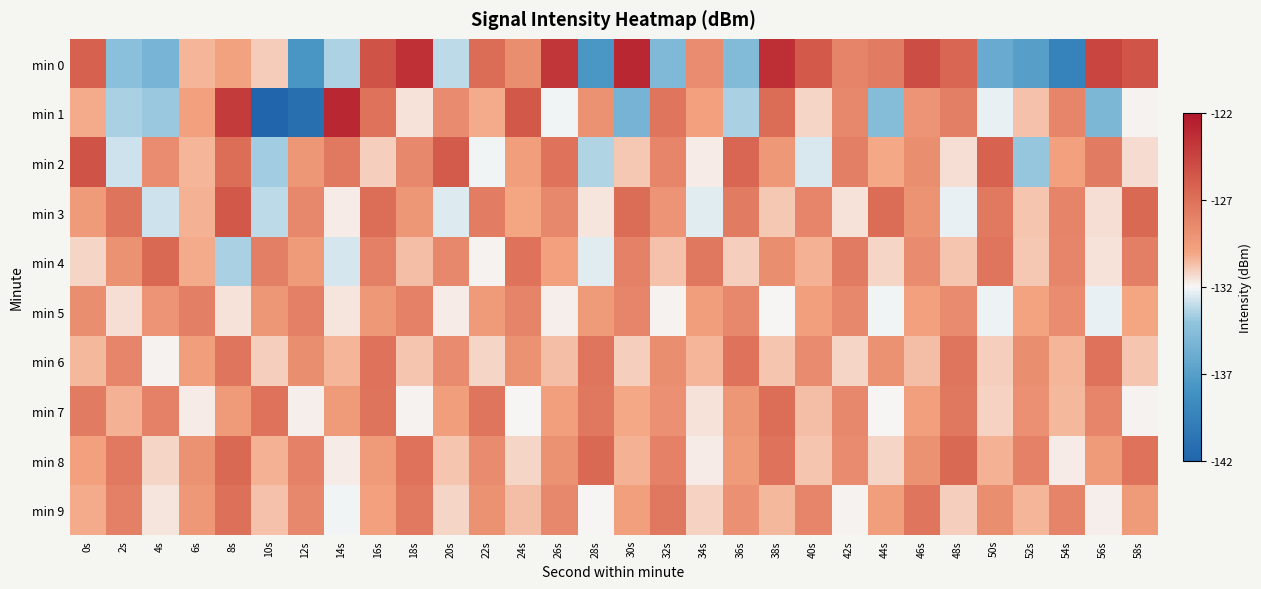

Reading right to left, transcribe all the data shown in this chart.

min 0: 58s=-125.4	56s=-124.6	54s=-139.4	52s=-136.9	50s=-136.0	48s=-126.4	46s=-125.0	44s=-127.6	42s=-128.1	40s=-125.7	38s=-123.3	36s=-134.8	34s=-128.6	32s=-134.9	30s=-122.9	28s=-137.6	26s=-123.8	24s=-128.7	22s=-126.8	20s=-133.1	18s=-123.4	16s=-125.3	14s=-133.5	12s=-137.6	10s=-131.0	8s=-129.8	6s=-130.4	4s=-135.3	2s=-134.4	0s=-126.1
min 1: 58s=-131.9	56s=-135.1	54s=-128.2	52s=-130.7	50s=-132.3	48s=-127.8	46s=-129.1	44s=-134.6	42s=-128.4	40s=-131.2	38s=-126.7	36s=-133.5	34s=-129.8	32s=-127.3	30s=-135.4	28s=-128.9	26s=-132.1	24s=-125.6	22s=-130.2	20s=-128.5	18s=-131.5	16s=-127.1	14s=-122.9	12s=-141.1	10s=-142.2	8s=-124.0	6s=-129.7	4s=-133.9	2s=-133.5	0s=-130.1
min 2: 58s=-131.3	56s=-127.6	54s=-129.8	52s=-133.9	50s=-126.2	48s=-131.4	46s=-128.7	44s=-130.1	42s=-127.8	40s=-132.6	38s=-129.3	36s=-126.4	34s=-131.7	32s=-128.2	30s=-130.9	28s=-133.4	26s=-127.1	24s=-129.6	22s=-132.1	20s=-125.8	18s=-128.3	16s=-131.0	14s=-127.5	12s=-129.2	10s=-133.7	8s=-126.9	6s=-130.4	4s=-128.6	2s=-132.8	0s=-125.3
min 3: 58s=-126.6	56s=-131.4	54s=-128.1	52s=-130.8	50s=-127.5	48s=-132.3	46s=-129.0	44s=-126.7	42s=-131.5	40s=-128.2	38s=-130.9	36s=-127.6	34s=-132.4	32s=-129.1	30s=-126.8	28s=-131.6	26s=-128.3	24s=-130.0	22s=-127.7	20s=-132.5	18s=-129.2	16s=-126.9	14s=-131.7	12s=-128.4	10s=-133.1	8s=-125.6	6s=-130.3	4s=-132.8	2s=-127.2	0s=-129.5
min 4: 58s=-127.8	56s=-131.5	54s=-128.2	52s=-130.9	50s=-127.3	48s=-130.8	46s=-128.5	44s=-131.2	42s=-127.6	40s=-130.3	38s=-128.7	36s=-131.0	34s=-127.4	32s=-130.7	30s=-128.0	28s=-132.4	26s=-129.8	24s=-127.1	22s=-131.9	20s=-128.3	18s=-130.6	16s=-127.9	14s=-132.7	12s=-129.4	10s=-127.8	8s=-133.5	6s=-130.2	4s=-126.6	2s=-128.9	0s=-131.2
min 5: 58s=-130.0	56s=-132.3	54s=-128.6	52s=-129.9	50s=-132.2	48s=-128.5	46s=-129.8	44s=-132.1	42s=-128.4	40s=-129.7	38s=-132.0	36s=-128.3	34s=-129.6	32s=-131.9	30s=-128.2	28s=-129.5	26s=-131.8	24s=-128.1	22s=-129.4	20s=-131.7	18s=-128.0	16s=-129.3	14s=-131.6	12s=-127.9	10s=-129.2	8s=-131.5	6s=-127.8	4s=-129.1	2s=-131.4	0s=-128.7
min 6: 58s=-130.8	56s=-127.1	54s=-130.4	52s=-128.7	50s=-131.0	48s=-127.3	46s=-130.6	44s=-128.9	42s=-131.2	40s=-128.5	38s=-130.8	36s=-127.1	34s=-130.4	32s=-128.7	30s=-131.0	28s=-127.3	26s=-130.6	24s=-128.9	22s=-131.2	20s=-128.5	18s=-130.8	16s=-127.1	14s=-130.4	12s=-128.7	10s=-131.0	8s=-127.3	6s=-129.6	4s=-131.9	2s=-128.2	0s=-130.5
min 7: 58s=-131.9	56s=-128.2	54s=-130.5	52s=-128.8	50s=-131.1	48s=-127.4	46s=-129.7	44s=-132.0	42s=-128.3	40s=-130.6	38s=-126.9	36s=-129.2	34s=-131.5	32s=-128.8	30s=-130.1	28s=-127.4	26s=-129.7	24s=-132.0	22s=-127.3	20s=-129.6	18s=-131.9	16s=-127.2	14s=-129.5	12s=-131.8	10s=-127.1	8s=-129.4	6s=-131.7	4s=-128.0	2s=-130.3	0s=-127.6
min 8: 58s=-127.1	56s=-129.4	54s=-131.7	52s=-128.0	50s=-130.3	48s=-126.6	46s=-128.9	44s=-131.2	42s=-128.5	40s=-130.8	38s=-127.1	36s=-129.4	34s=-131.7	32s=-128.0	30s=-130.3	28s=-126.6	26s=-128.9	24s=-131.2	22s=-128.5	20s=-130.8	18s=-127.1	16s=-129.4	14s=-131.7	12s=-128.0	10s=-130.3	8s=-126.6	6s=-128.9	4s=-131.2	2s=-127.5	0s=-129.8
min 9: 58s=-129.5	56s=-131.8	54s=-128.1	52s=-130.4	50s=-128.7	48s=-131.0	46s=-127.3	44s=-129.6	42s=-131.9	40s=-128.2	38s=-130.5	36s=-128.8	34s=-131.1	32s=-127.4	30s=-129.7	28s=-132.0	26s=-128.3	24s=-130.6	22s=-128.9	20s=-131.2	18s=-127.5	16s=-129.8	14s=-132.1	12s=-128.4	10s=-130.7	8s=-127.0	6s=-129.3	4s=-131.6	2s=-127.9	0s=-130.2